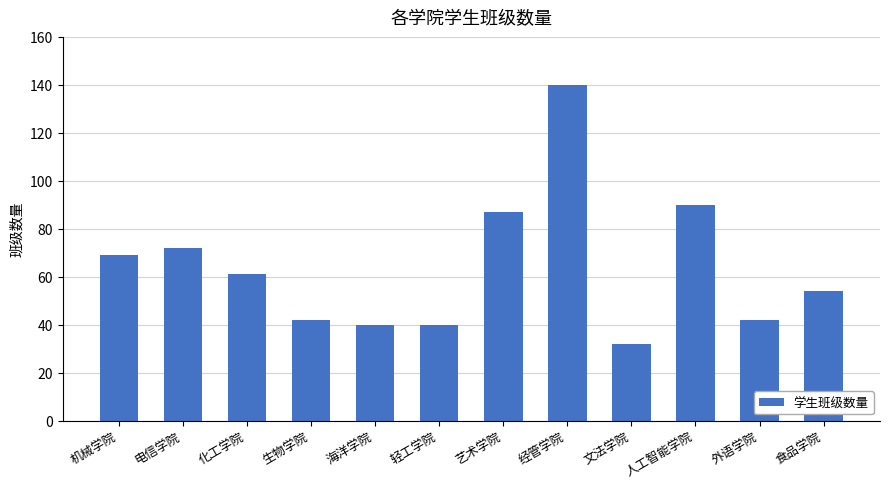

What is the ratio of the value at 海洋学院 to the value at 经管学院?

0.3